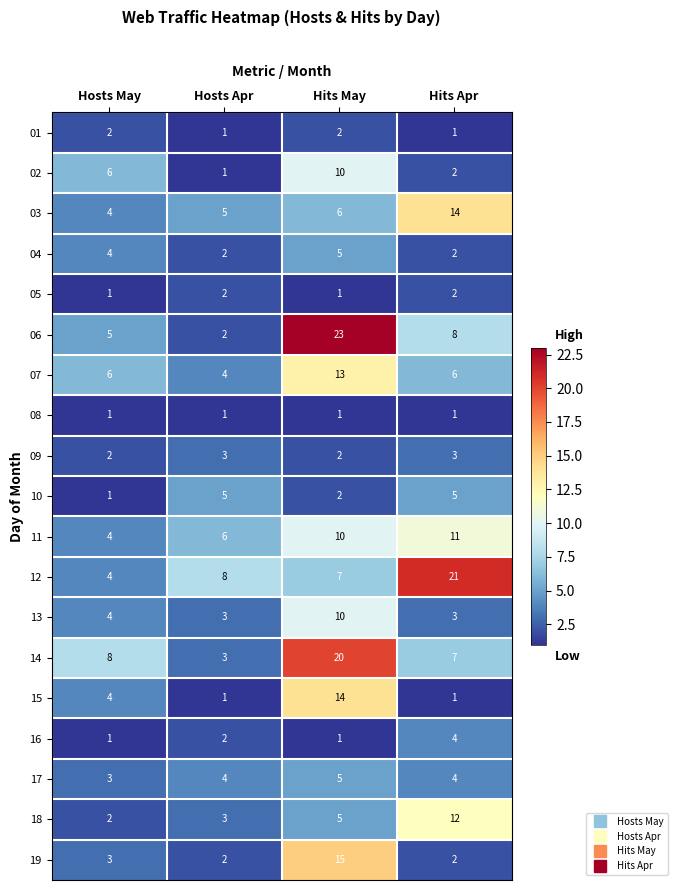

Which series has the widest spread of values?

06